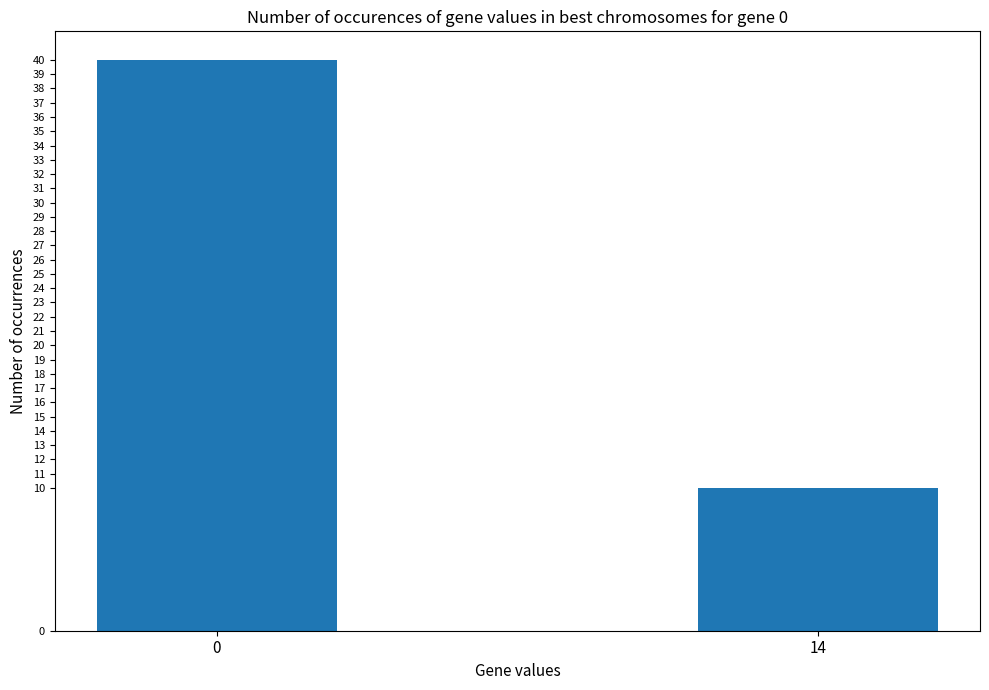

Is it true that the value at 0 is 40?

True